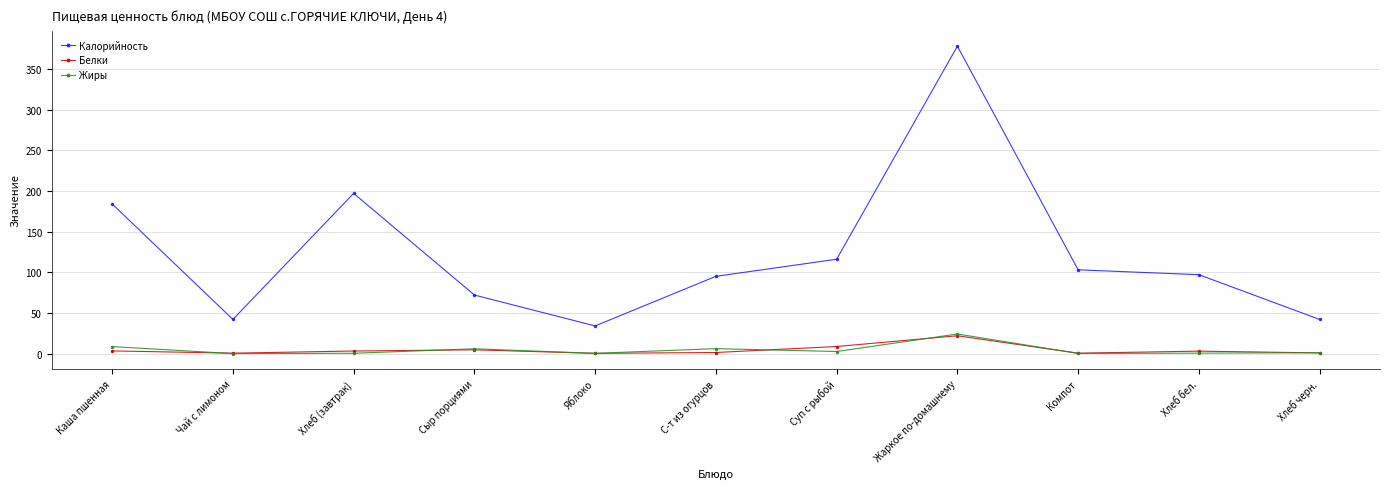

Where is the first local maximum for Калорийность?

Хлеб (завтрак)